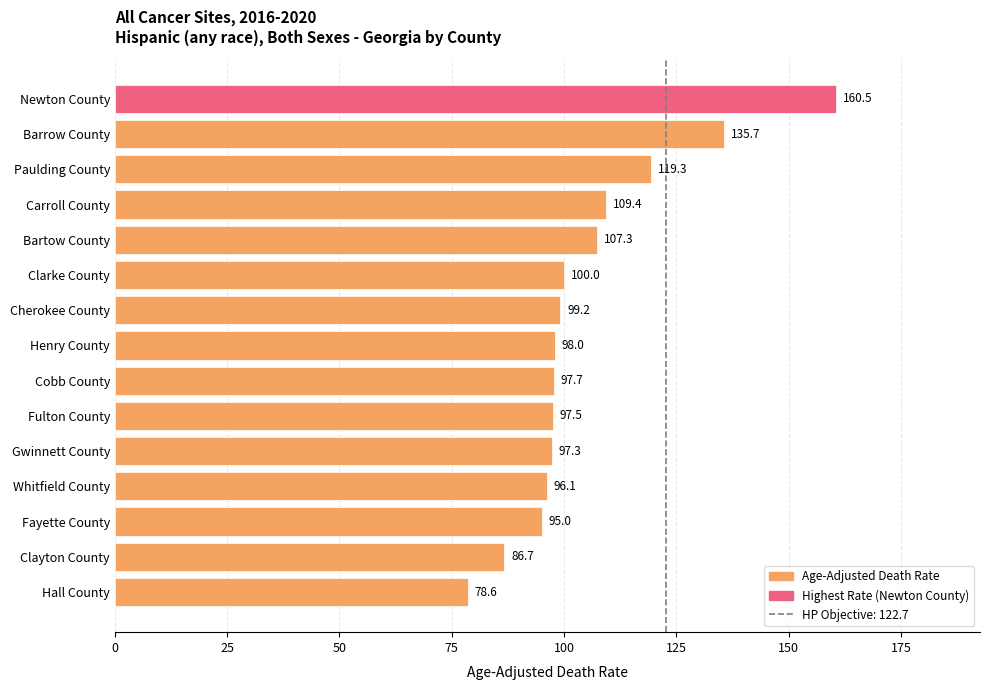

List the labels in order of value, largest first.

Newton County, Barrow County, Paulding County, Carroll County, Bartow County, Clarke County, Cherokee County, Henry County, Cobb County, Fulton County, Gwinnett County, Whitfield County, Fayette County, Clayton County, Hall County